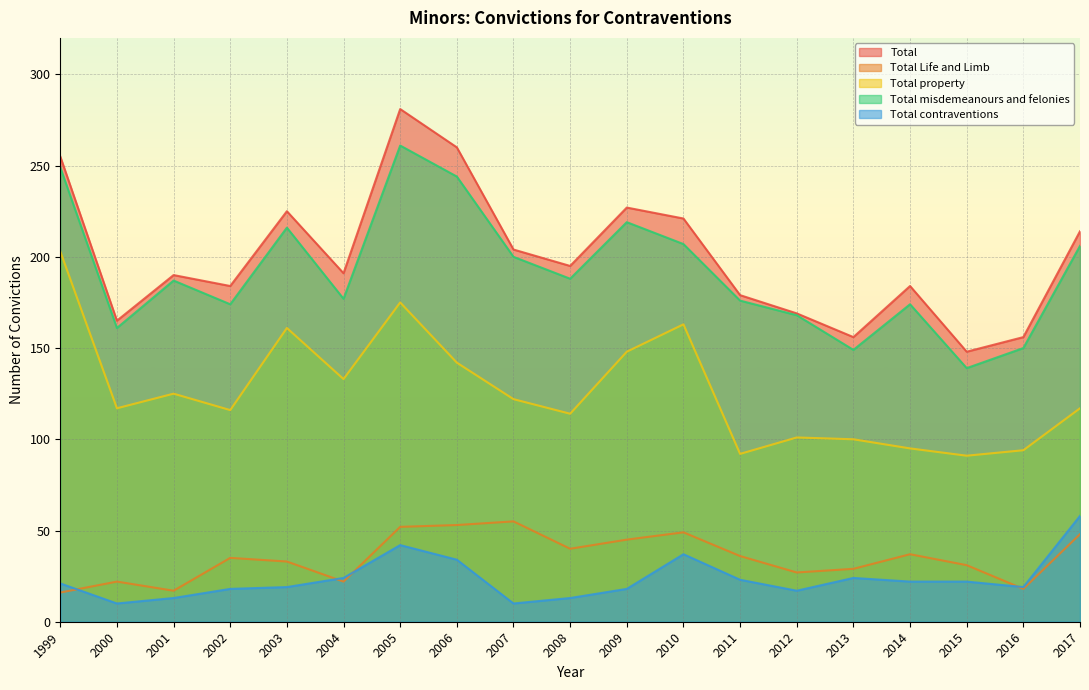

True or false: Total misdemeanours and felonies and Total Life and Limb cross at least once.

False